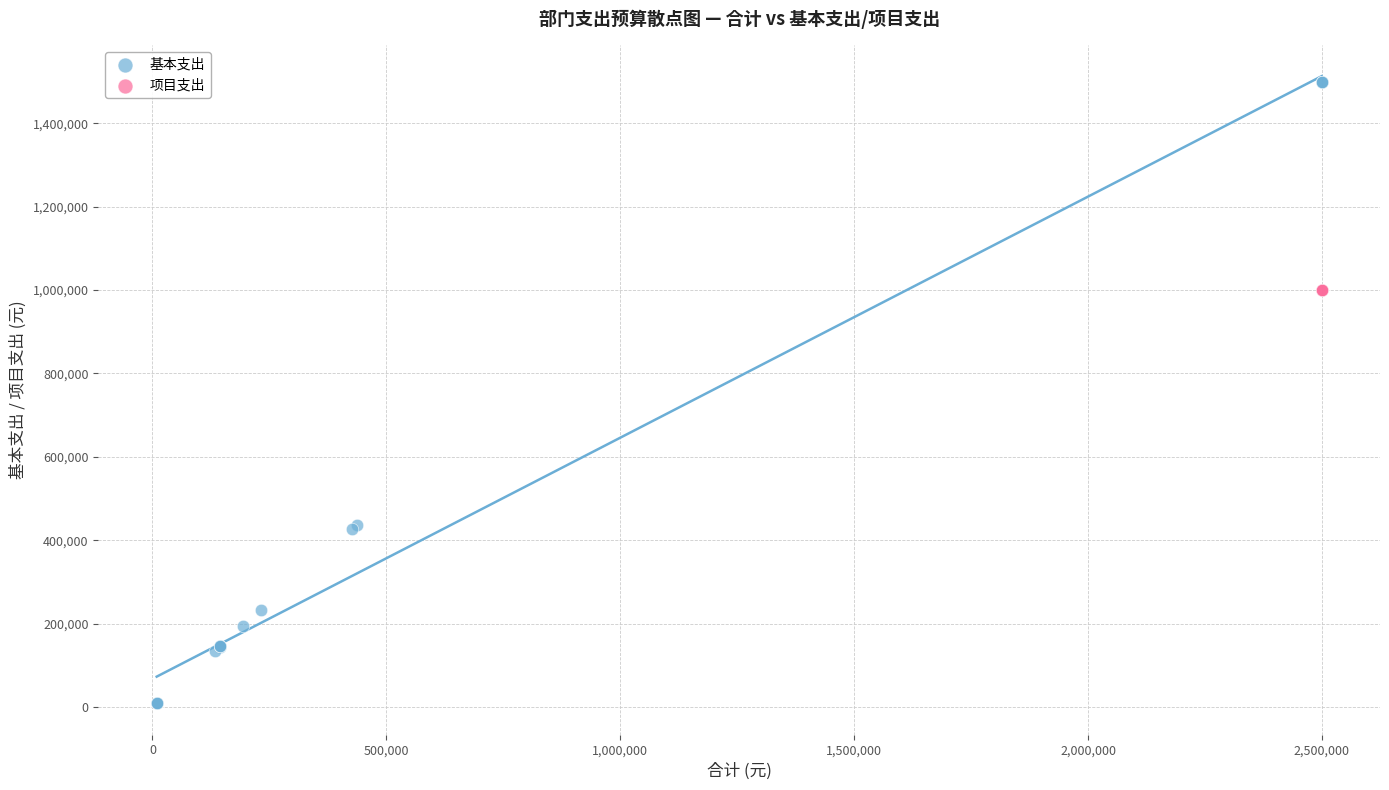

Which series contains the highest Y value?

基本支出